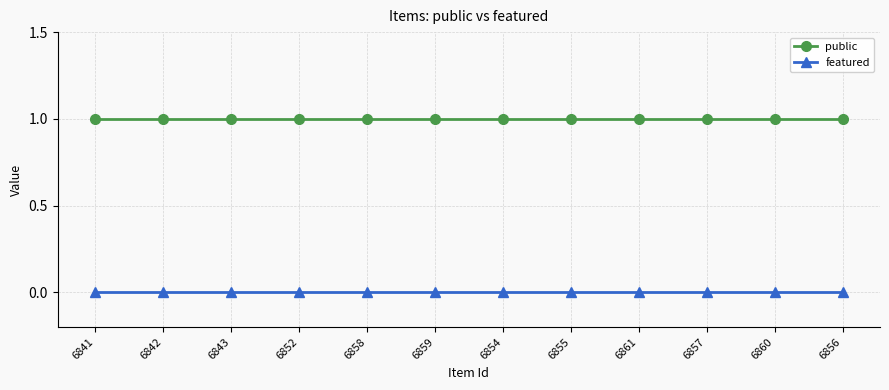

What is the sum of all public values?

12